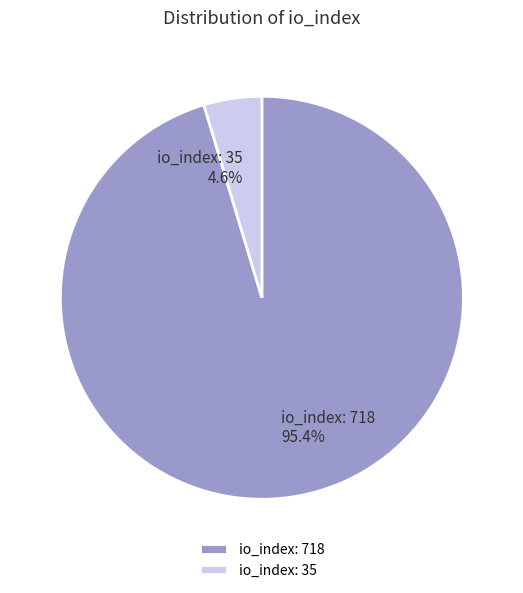

Is there any slice that represents more than half of the pie?

Yes